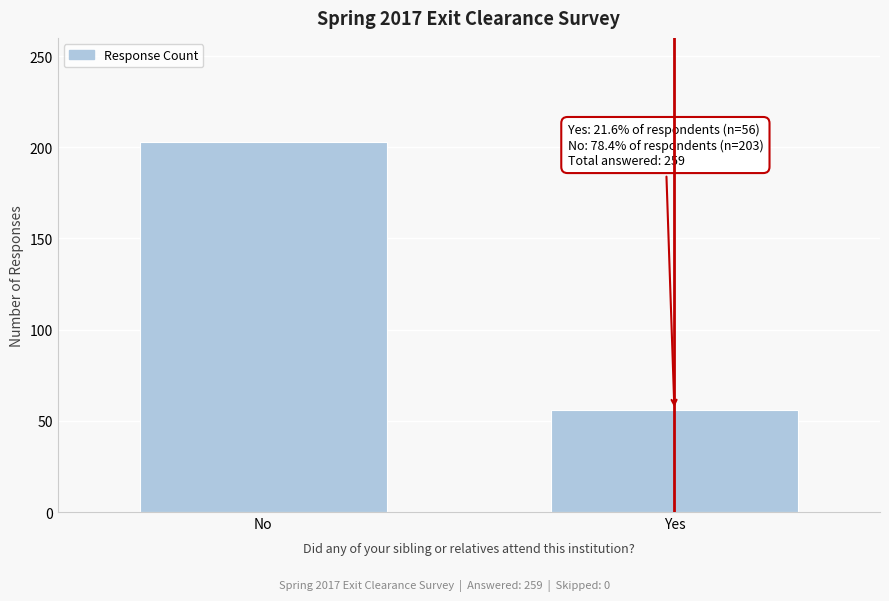

Reading left to right, what are all the values shown in this chart?

203	56